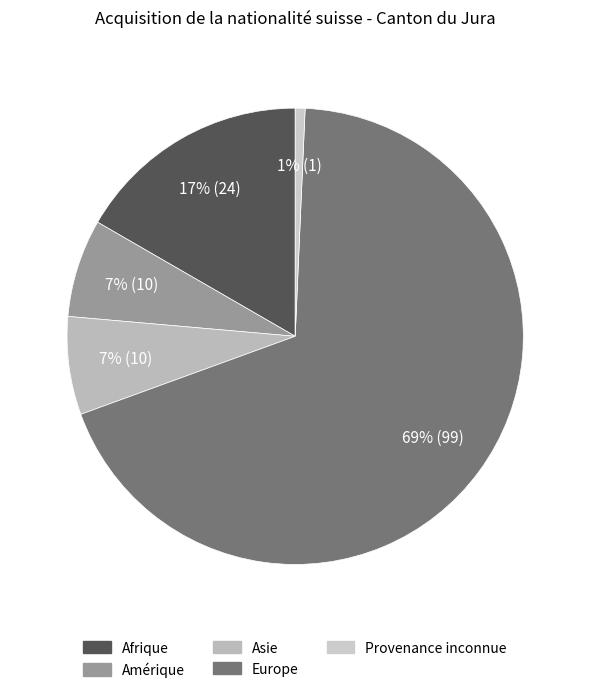

How many slices are in this pie chart?

5